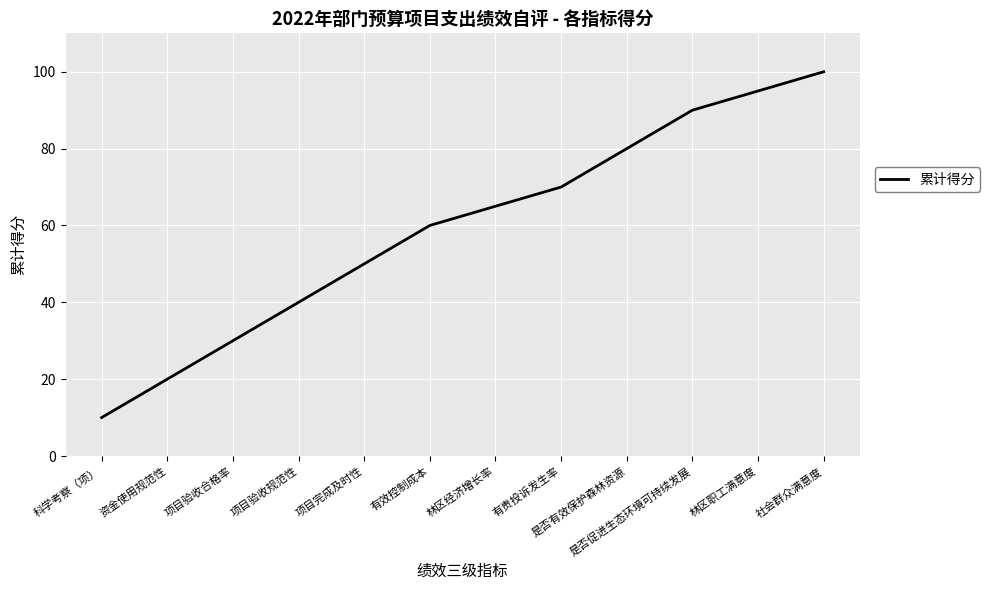

At which category does the chart reach its peak across all series?

社会群众满意度